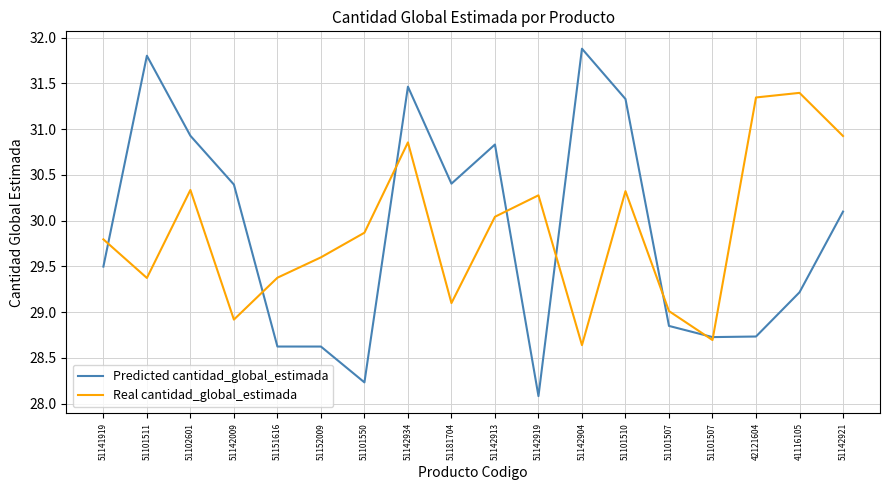

Reading right to left, extract all data points from this chart.

Predicted cantidad_global_estimada: 30.1	29.2	28.7	28.7	28.8	31.3	31.9	28.1	30.8	30.4	31.5	28.2	28.6	28.6	30.4	30.9	31.8	29.5
Real cantidad_global_estimada: 30.9	31.4	31.3	28.7	29.0	30.3	28.6	30.3	30.0	29.1	30.9	29.9	29.6	29.4	28.9	30.3	29.4	29.8